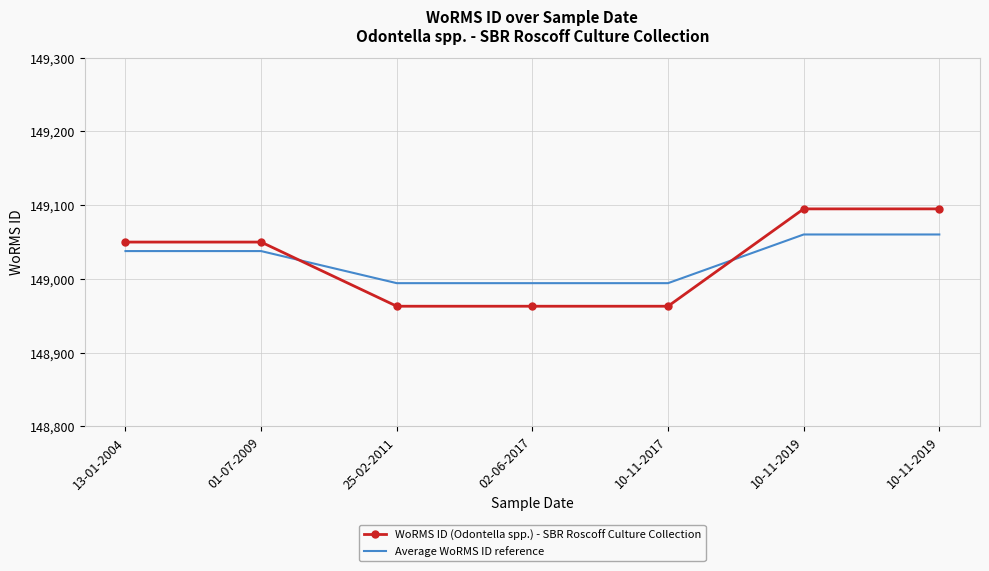

Read the Average WoRMS ID reference value at 10-11-2017.

148994.3